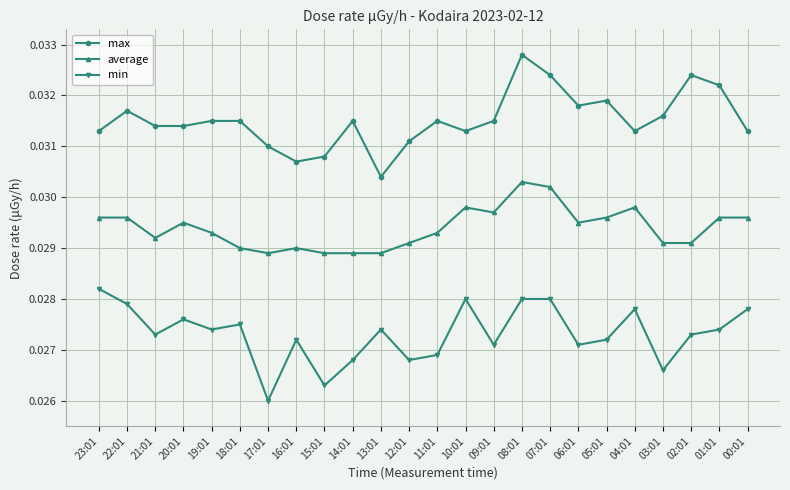

Is the value of max at 09:01 greater than the value of min at 07:01?

Yes